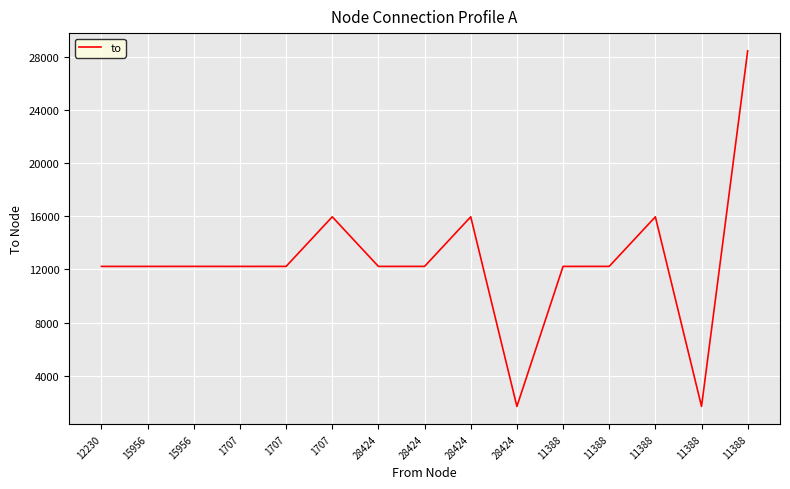

At which category does the chart reach its minimum across all series?

28424